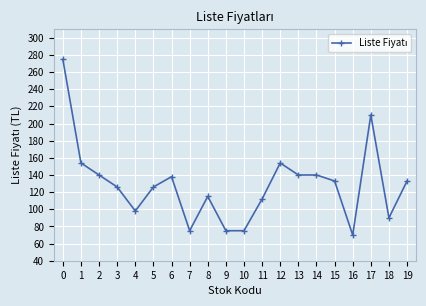

What is the value of the 6th point from the left?

126